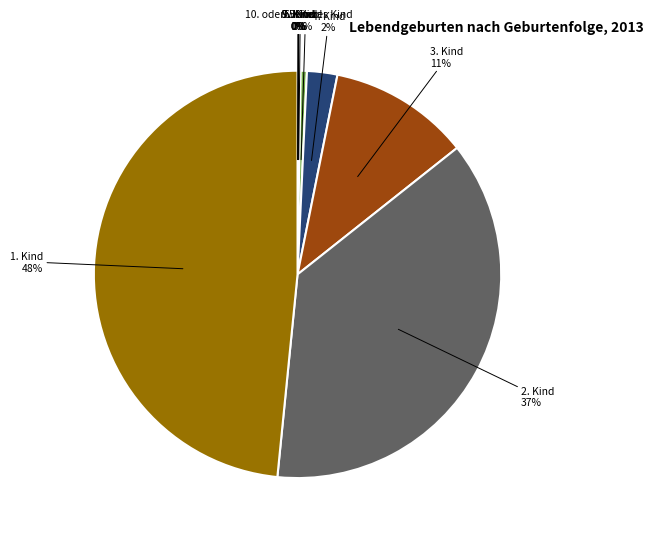

Is there a majority slice in this chart?

No